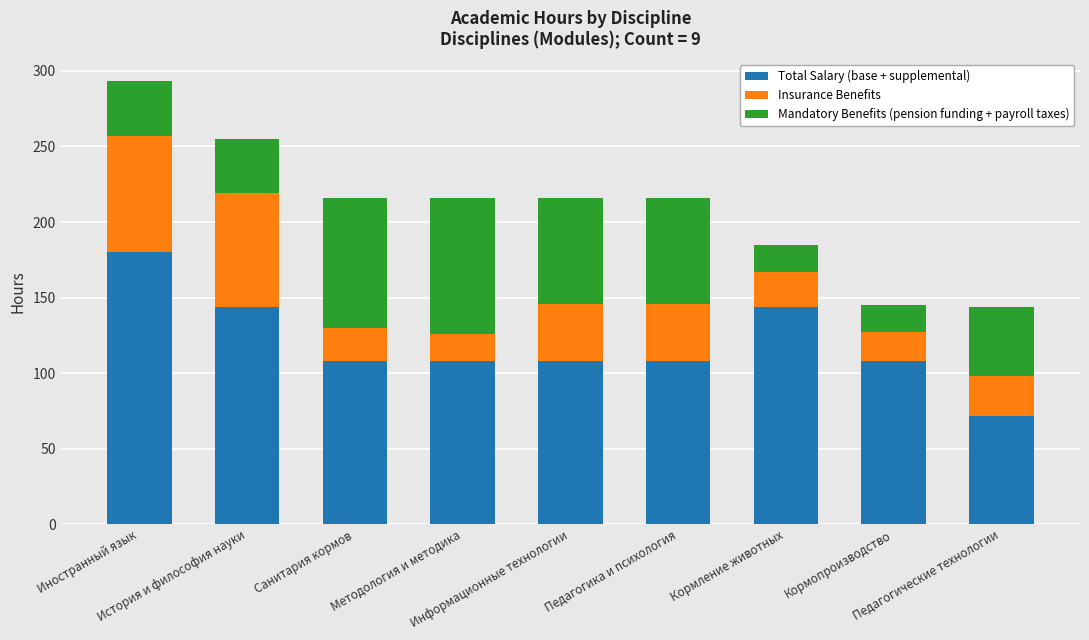

What is the difference between the maximum and minimum values in the Total Salary (base + supplemental) series?

108